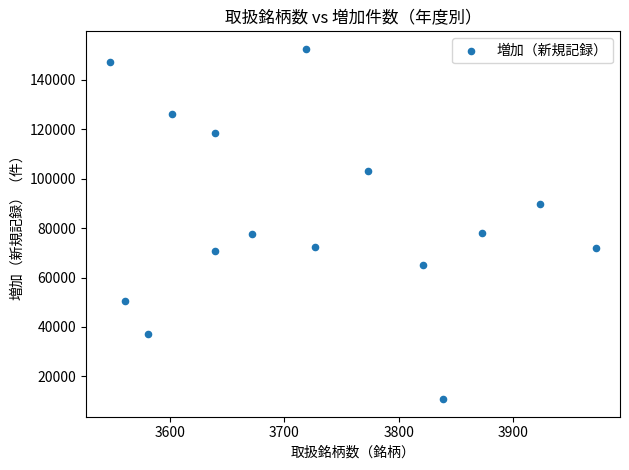

What is the range of Y values (max minus min)?

141628